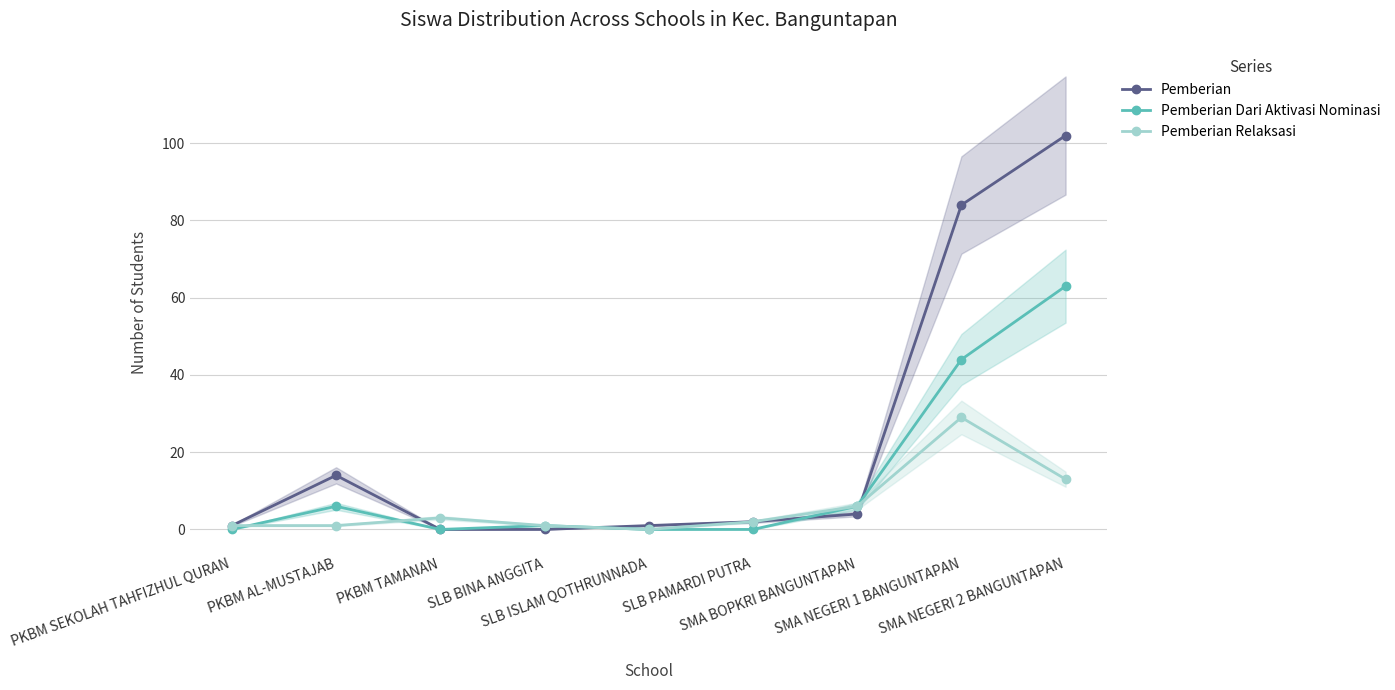

Which category has the lowest value in the Pemberian Relaksasi series?

SLB ISLAM QOTHRUNNADA